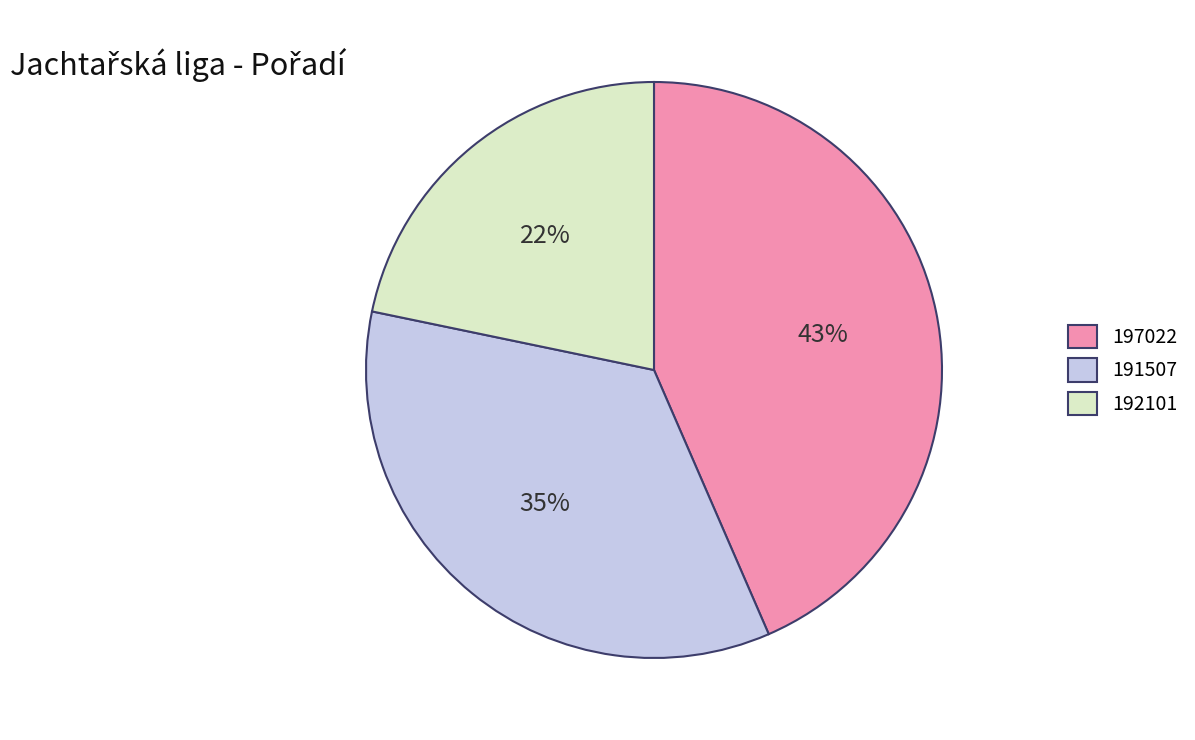

Rank the categories by value from lowest to highest.

192101, 191507, 197022